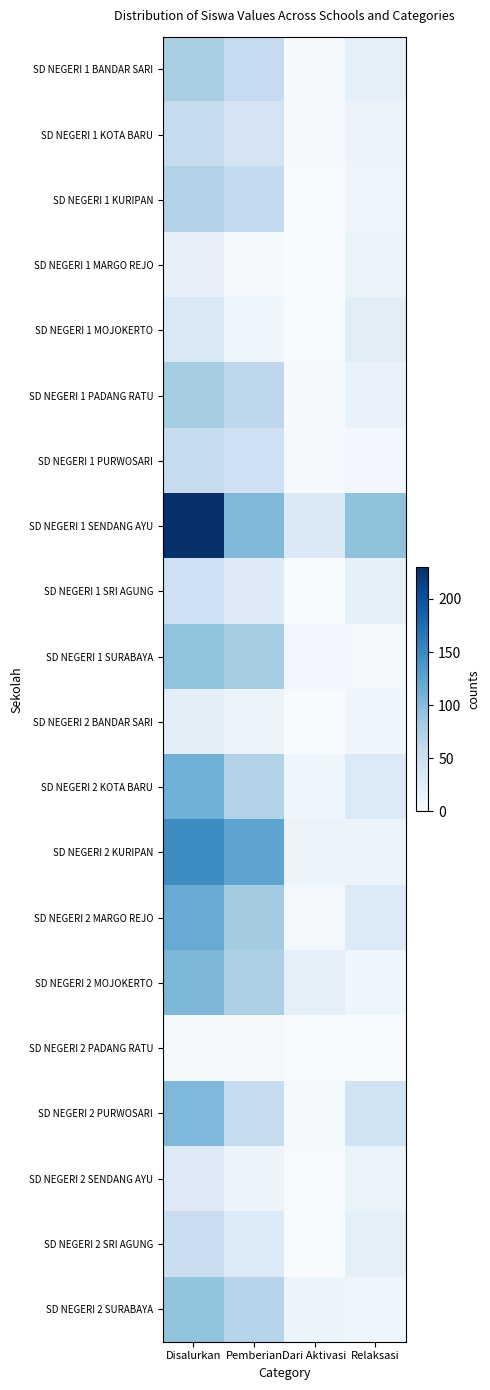

Reading right to left, list all the values displayed in this chart.

SD NEGERI 1 BANDAR SARI: Relaksasi=20	Dari Aktivasi=2	Pemberian=57	Disalurkan=79
SD NEGERI 1 KOTA BARU: Relaksasi=13	Dari Aktivasi=2	Pemberian=41	Disalurkan=56
SD NEGERI 1 KURIPAN: Relaksasi=11	Dari Aktivasi=1	Pemberian=59	Disalurkan=71
SD NEGERI 1 MARGO REJO: Relaksasi=15	Dari Aktivasi=0	Pemberian=3	Disalurkan=18
SD NEGERI 1 MOJOKERTO: Relaksasi=24	Dari Aktivasi=0	Pemberian=10	Disalurkan=34
SD NEGERI 1 PADANG RATU: Relaksasi=16	Dari Aktivasi=2	Pemberian=63	Disalurkan=81
SD NEGERI 1 PURWOSARI: Relaksasi=6	Dari Aktivasi=2	Pemberian=48	Disalurkan=56
SD NEGERI 1 SENDANG AYU: Relaksasi=95	Dari Aktivasi=32	Pemberian=103	Disalurkan=230
SD NEGERI 1 SRI AGUNG: Relaksasi=19	Dari Aktivasi=0	Pemberian=28	Disalurkan=47
SD NEGERI 1 SURABAYA: Relaksasi=5	Dari Aktivasi=8	Pemberian=80	Disalurkan=93
SD NEGERI 2 BANDAR SARI: Relaksasi=10	Dari Aktivasi=0	Pemberian=13	Disalurkan=23
SD NEGERI 2 KOTA BARU: Relaksasi=31	Dari Aktivasi=10	Pemberian=71	Disalurkan=112
SD NEGERI 2 KURIPAN: Relaksasi=12	Dari Aktivasi=12	Pemberian=124	Disalurkan=148
SD NEGERI 2 MARGO REJO: Relaksasi=31	Dari Aktivasi=4	Pemberian=82	Disalurkan=117
SD NEGERI 2 MOJOKERTO: Relaksasi=10	Dari Aktivasi=20	Pemberian=75	Disalurkan=105
SD NEGERI 2 PADANG RATU: Relaksasi=0	Dari Aktivasi=0	Pemberian=5	Disalurkan=5
SD NEGERI 2 PURWOSARI: Relaksasi=44	Dari Aktivasi=4	Pemberian=56	Disalurkan=104
SD NEGERI 2 SENDANG AYU: Relaksasi=15	Dari Aktivasi=1	Pemberian=13	Disalurkan=29
SD NEGERI 2 SRI AGUNG: Relaksasi=20	Dari Aktivasi=0	Pemberian=31	Disalurkan=51
SD NEGERI 2 SURABAYA: Relaksasi=10	Dari Aktivasi=14	Pemberian=68	Disalurkan=92